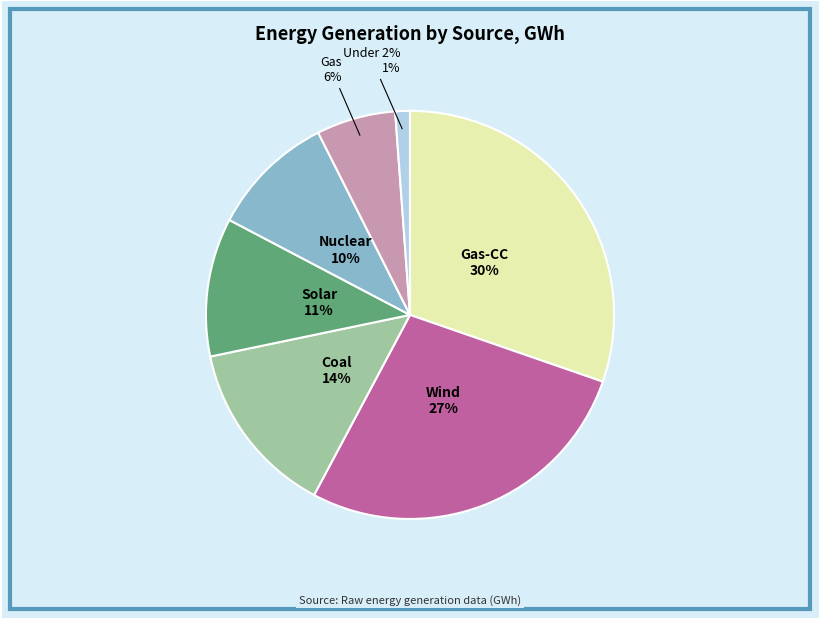

Is it true that Coal is 14% of the pie?

True